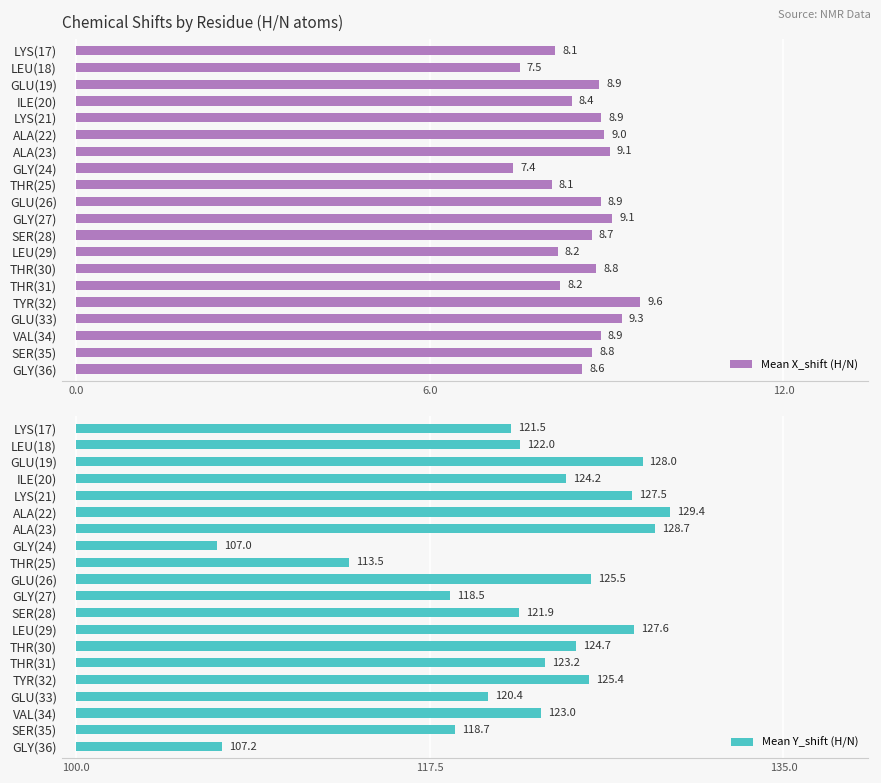

The value of Mean X_shift (H/N) at GLY(24) is 91.0. True or false?

False